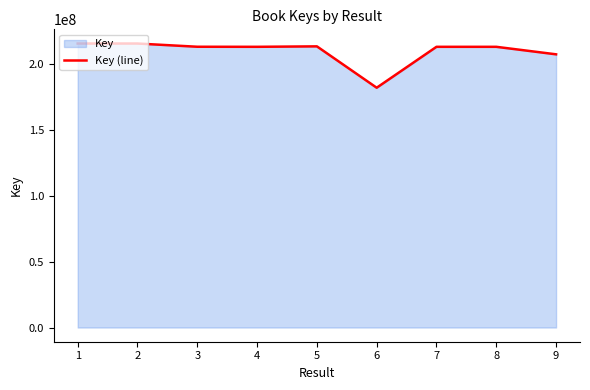

True or false: there are more than 2 points higher than both neighbors.

True